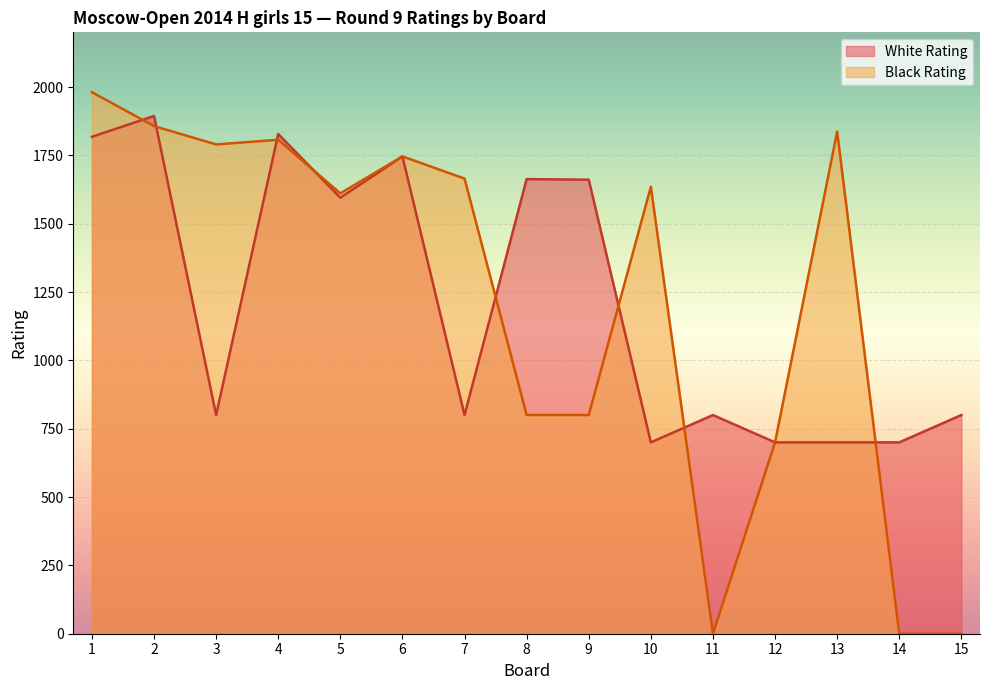

What are all the series names shown in the legend?

White Rating, Black Rating